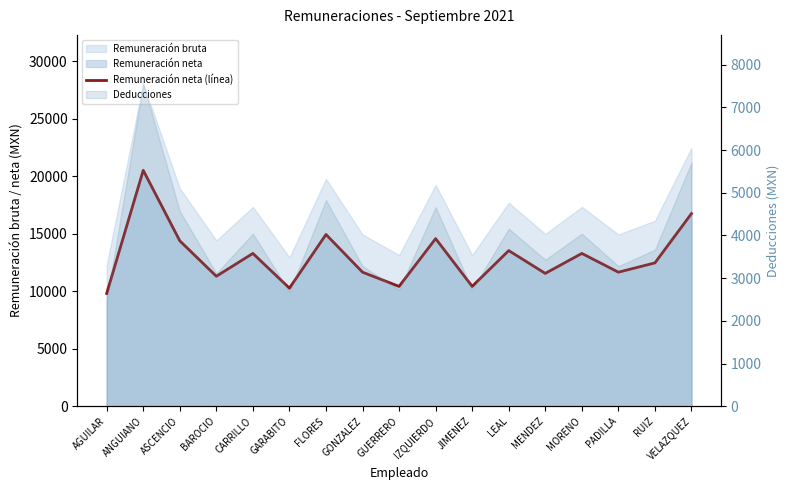

What is the value of the 1st point from the left?

9802.0